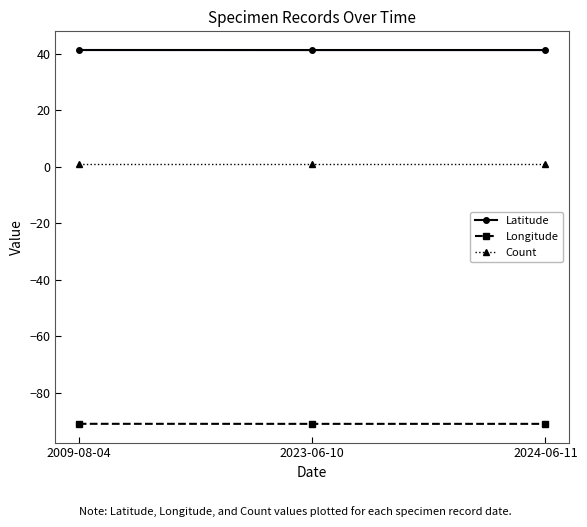

Count the Latitude values in the range 41 to 42.

3